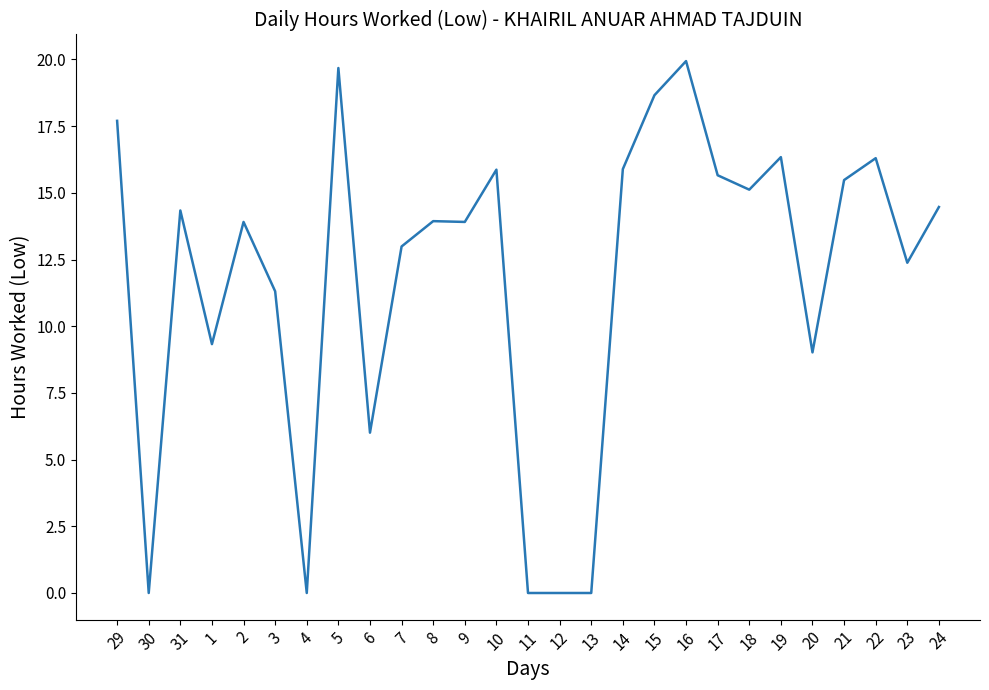

What is the difference between the values at 8 and 5?

5.7